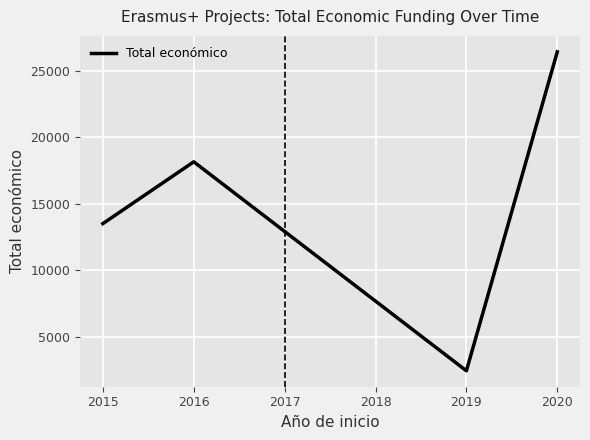

Where is the first local minimum?

2019